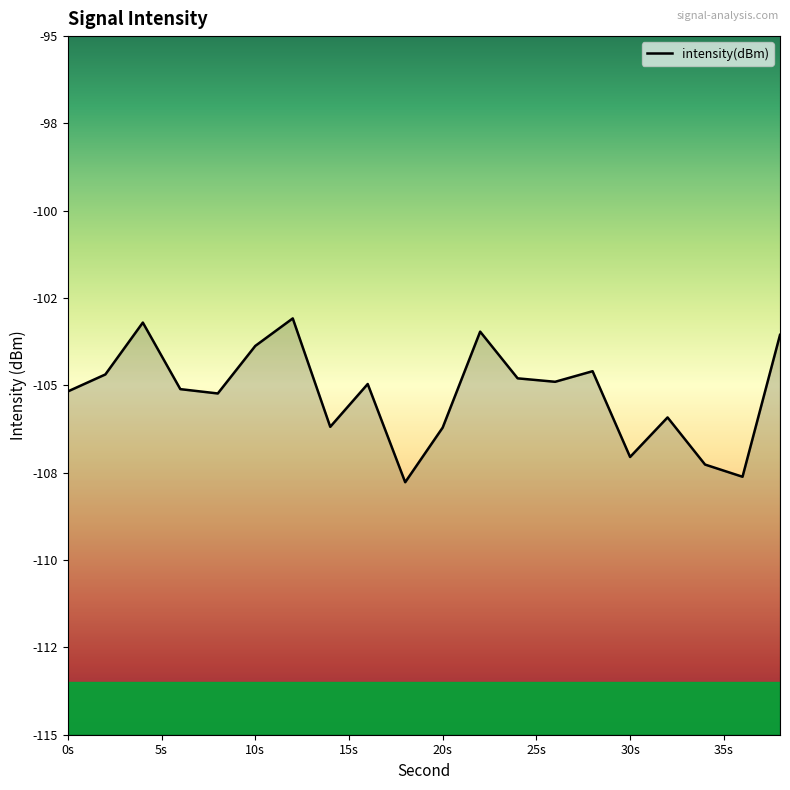

What is the sum of the values at 26 and 16?

-209.9